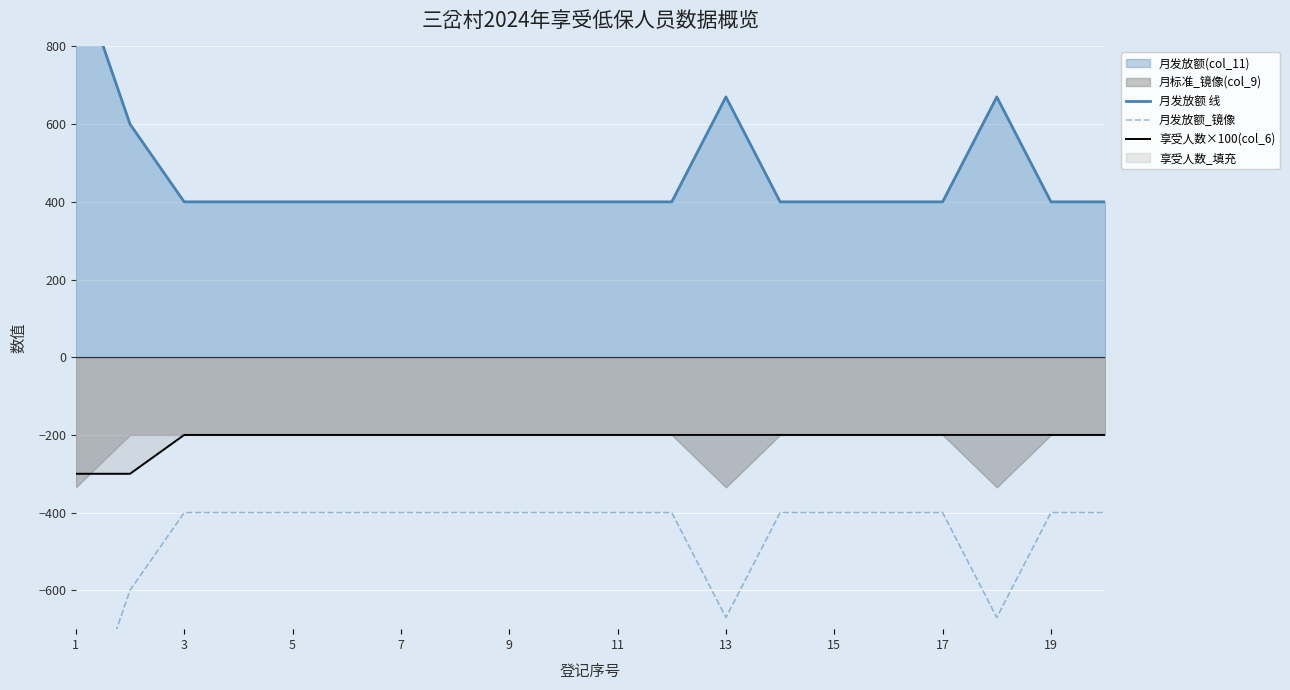

The value of 享受人数×100(col_6) at 11 is -71. True or false?

False